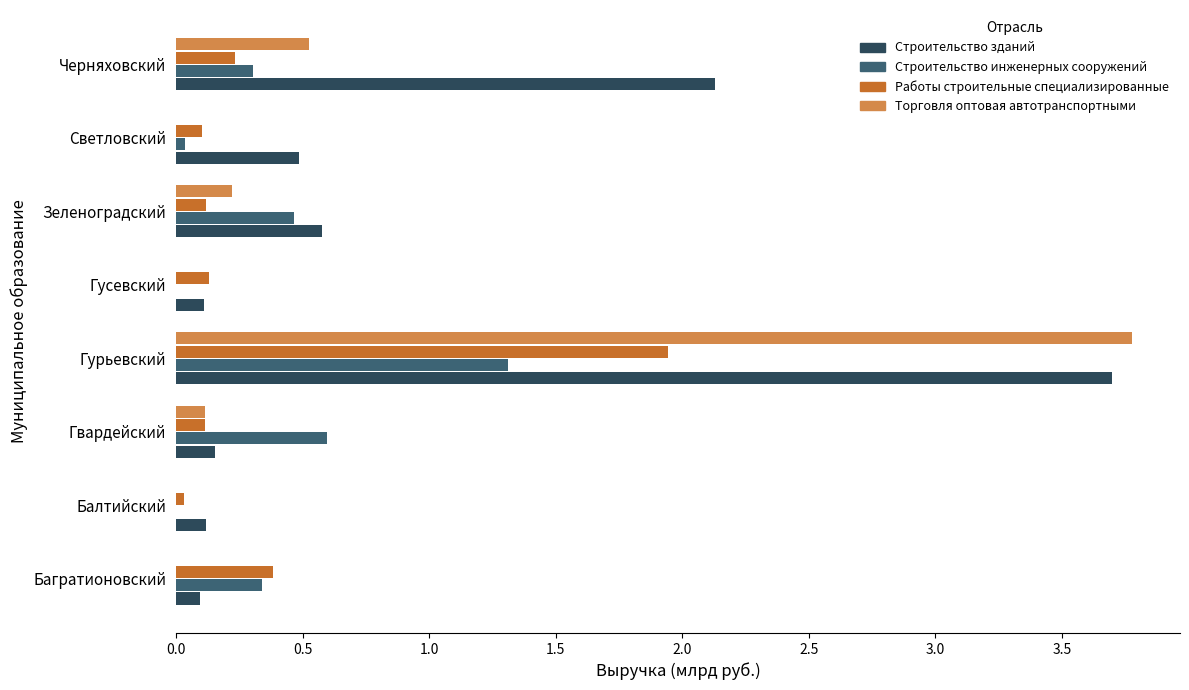

What is the sum of all Торговля оптовая автотранспортными values?

4.6